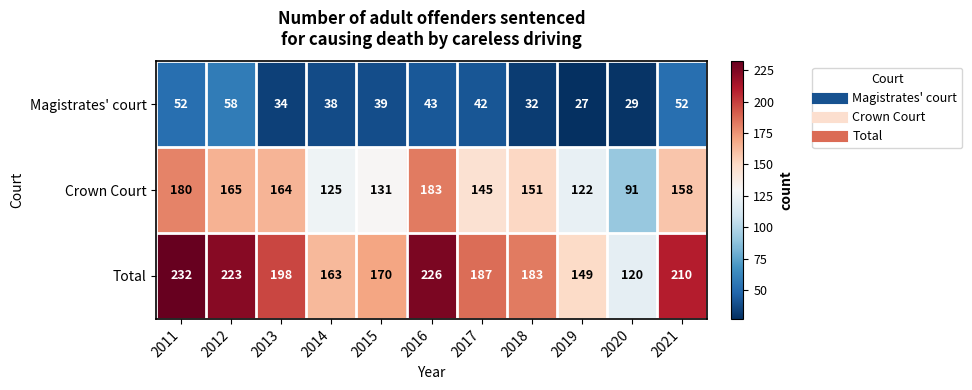

What is the difference between the highest and lowest values at 2012?

165